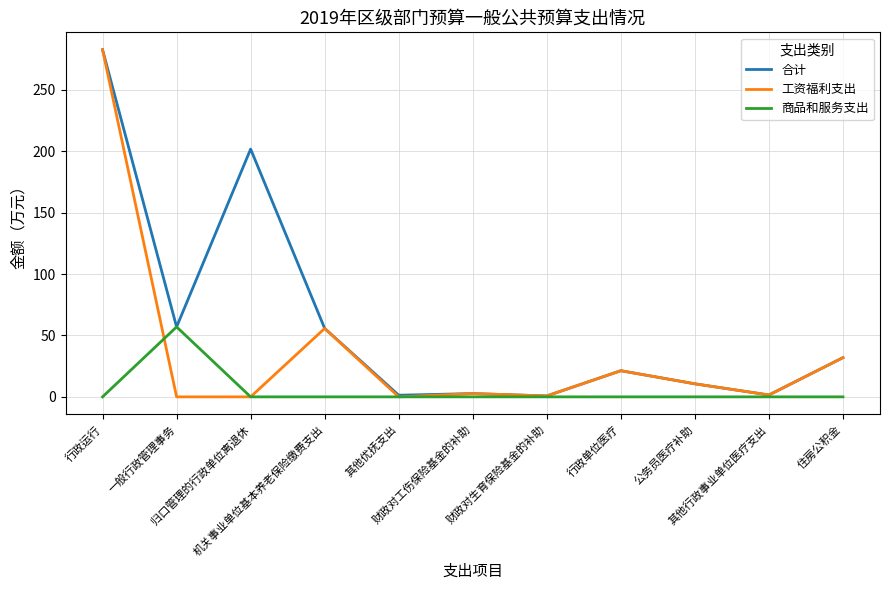

Rank the series by their average value, from highest to lowest.

合计, 工资福利支出, 商品和服务支出